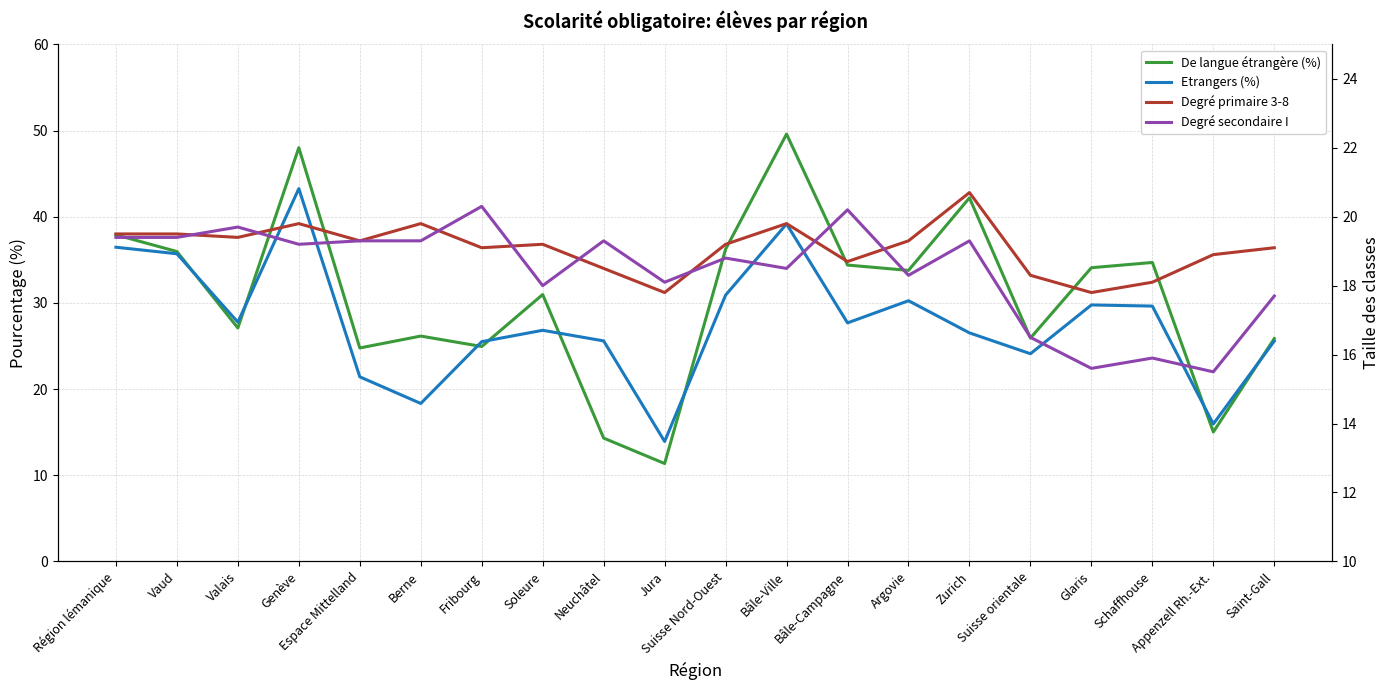

What is the difference between the maximum and minimum values in the Degré secondaire I series?

4.8